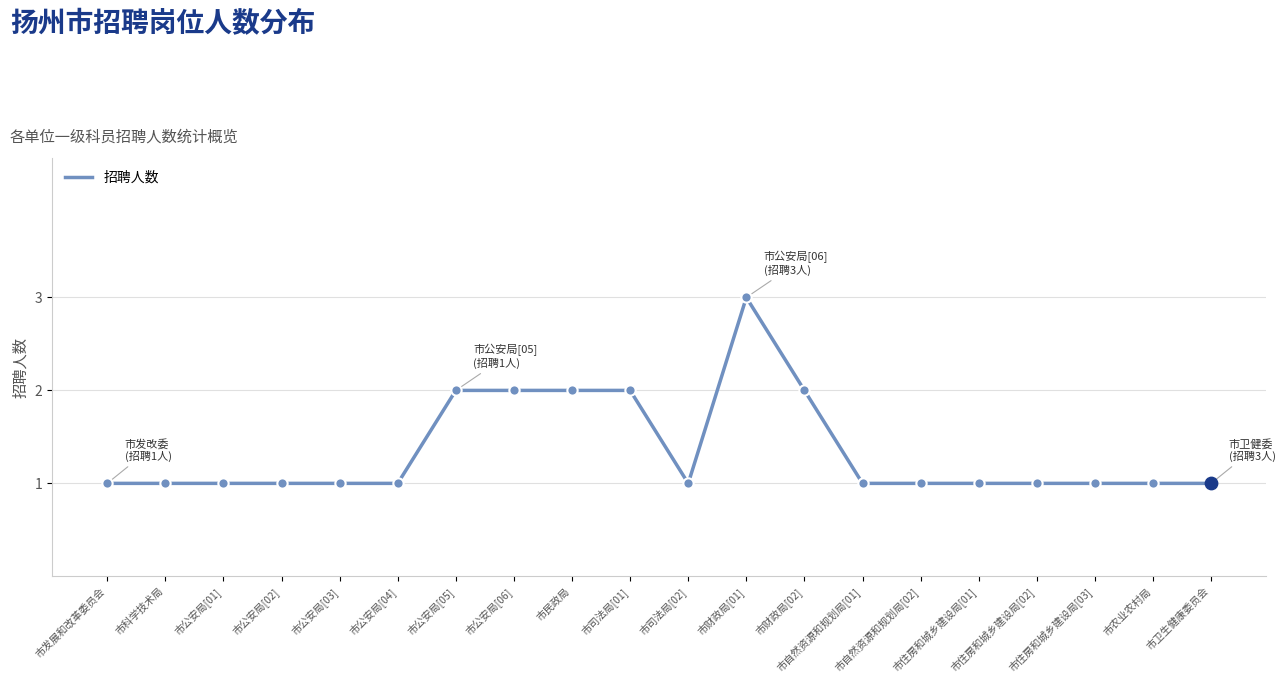

Approximately how many times larger is the value at 市公安局[03] compared to 市民政局?

0.5